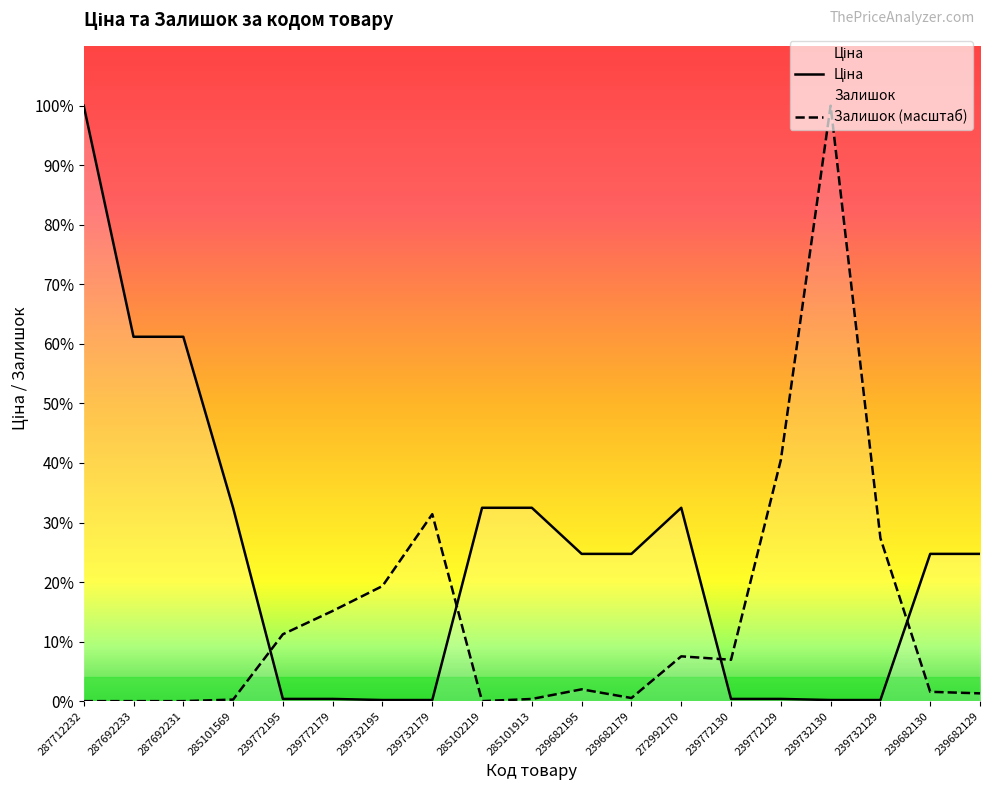

True or false: Ціна has more than 0 points higher than both neighbors.

True